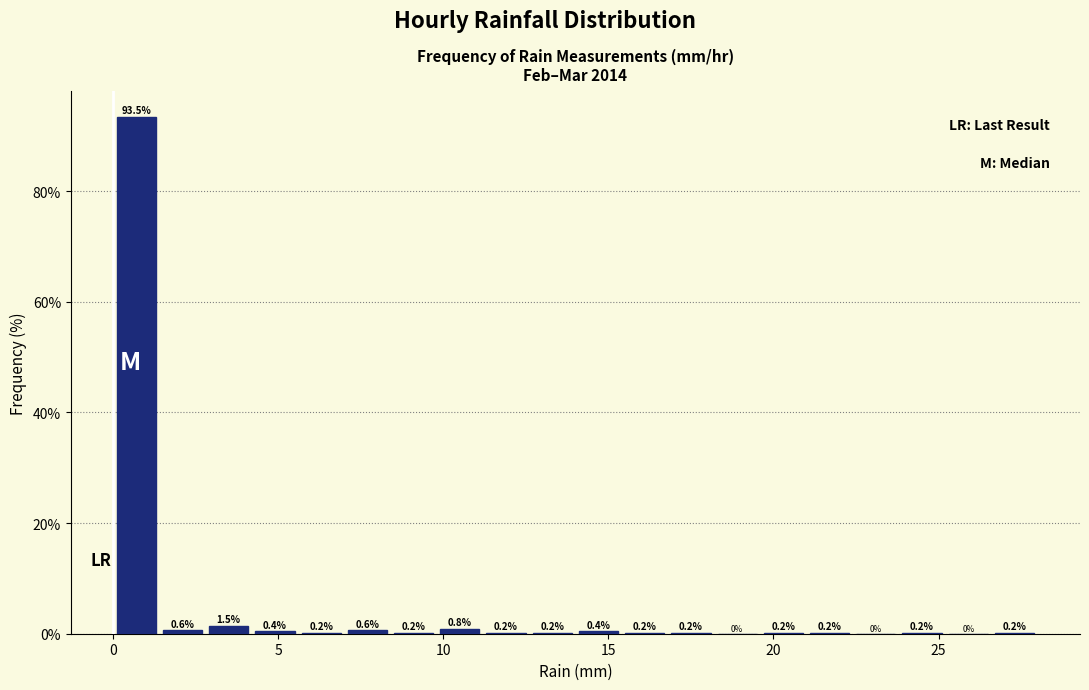

Read against the x-axis, roughly where is the centre of the tallest bar?

0.5